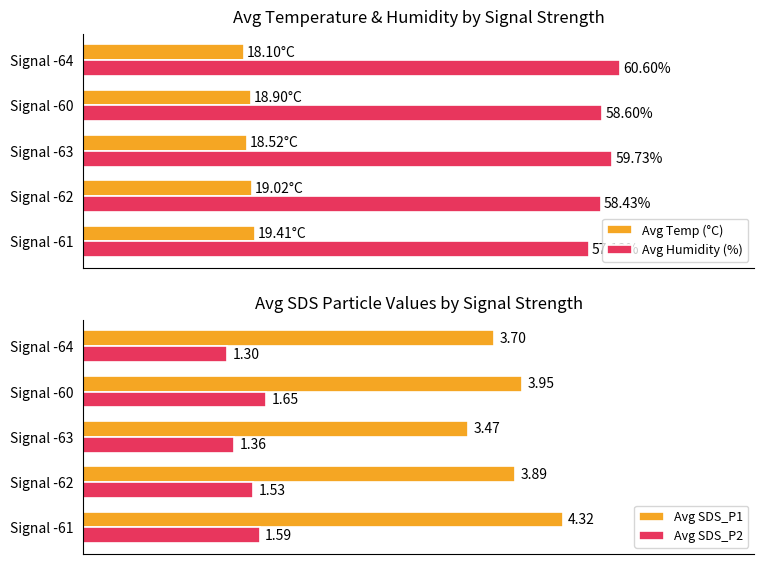

How many groups of bars are there?

5